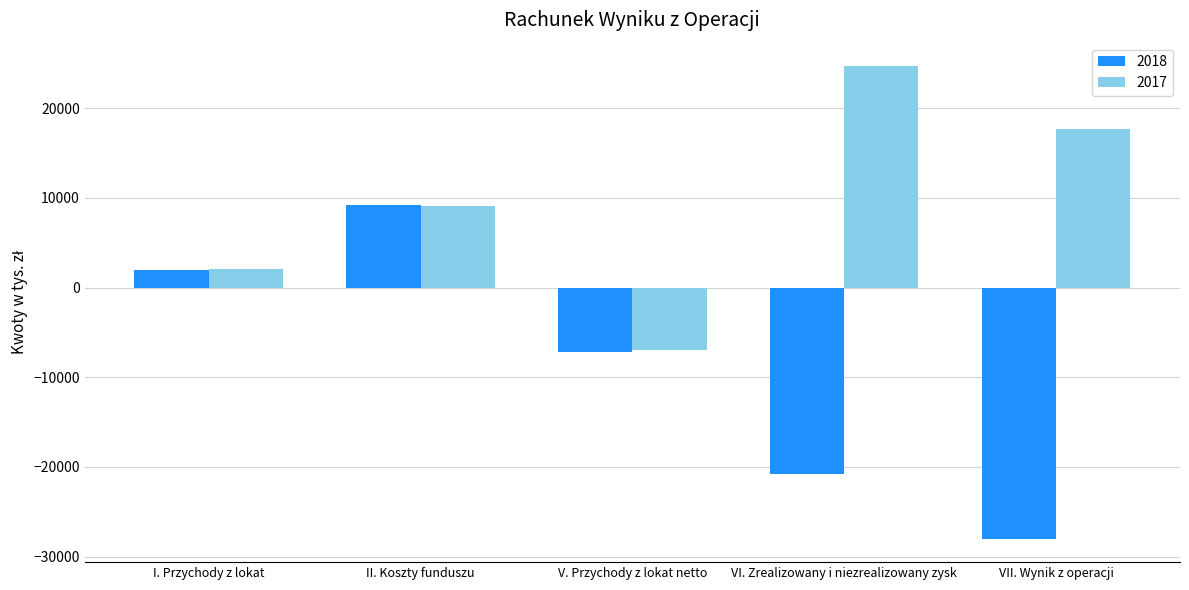

How many series are shown in this chart?

2